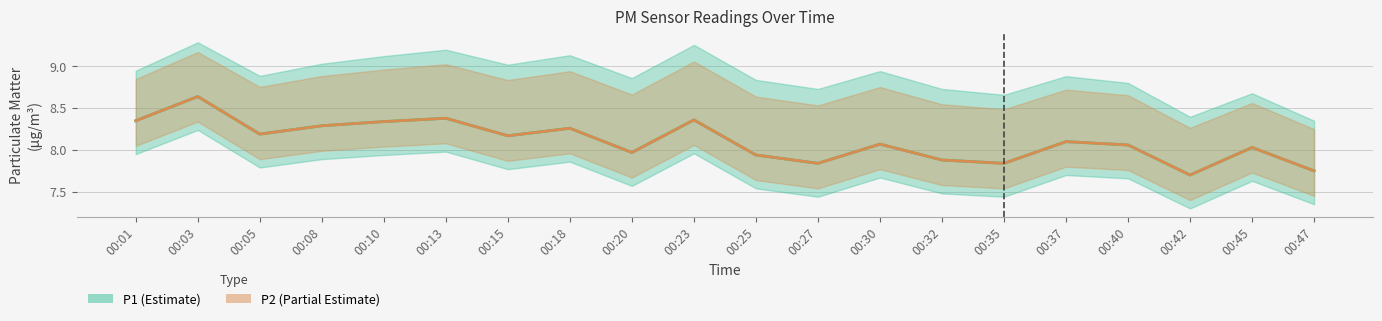

What is the sum of the P1 values at 00:45 and 00:25?

16.0